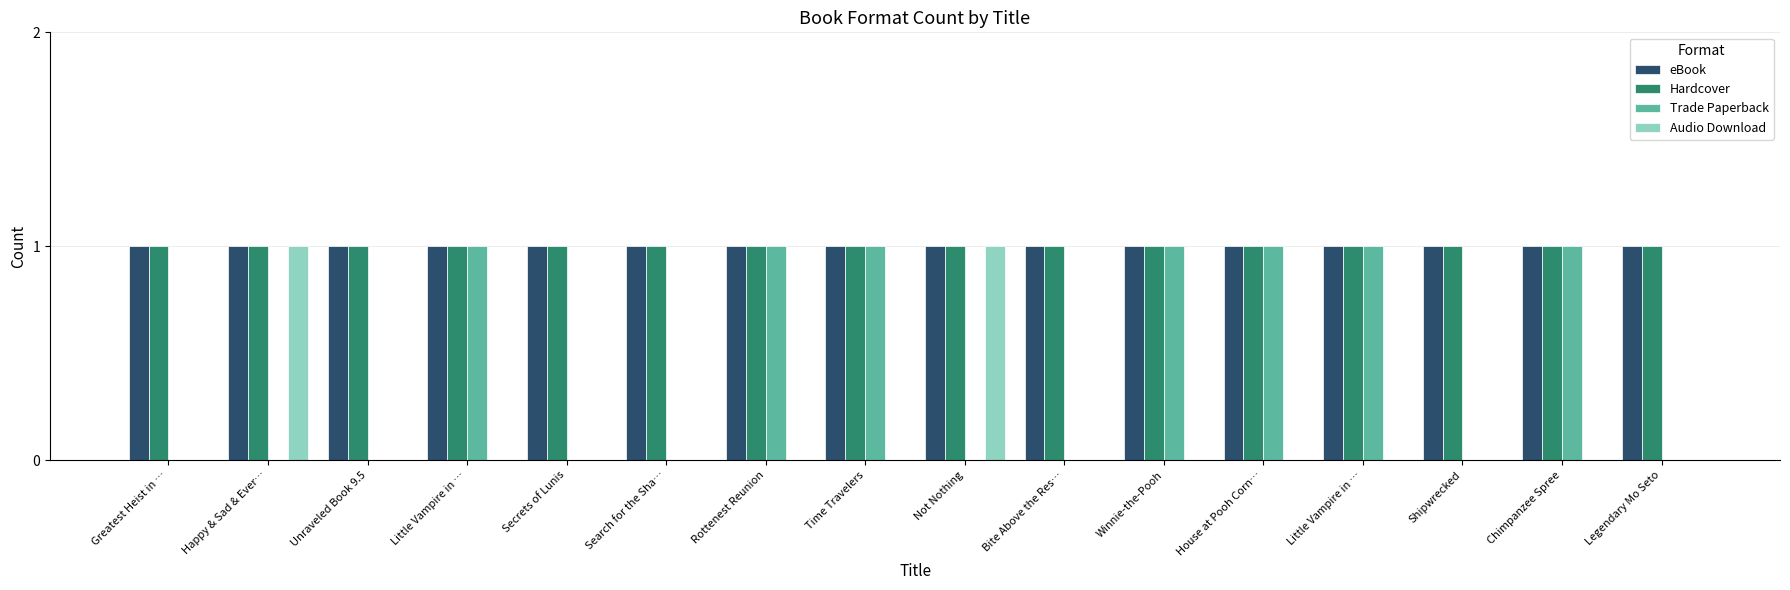

Which has a higher value, Little Vampire in … or Rottenest Reunion?

Little Vampire in …